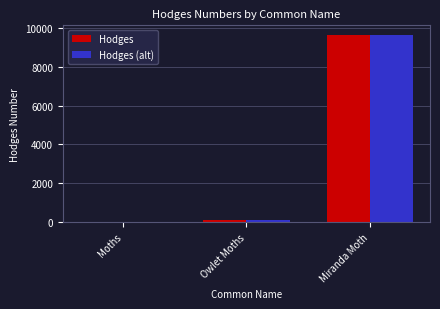

What is the greatest value displayed?

9647.0